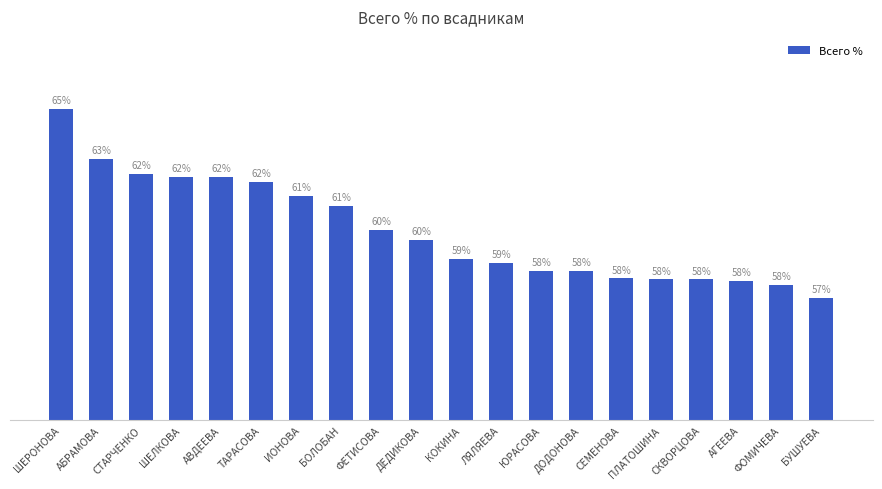

What is the label of the 19th bar from the right?

АБРАМОВА